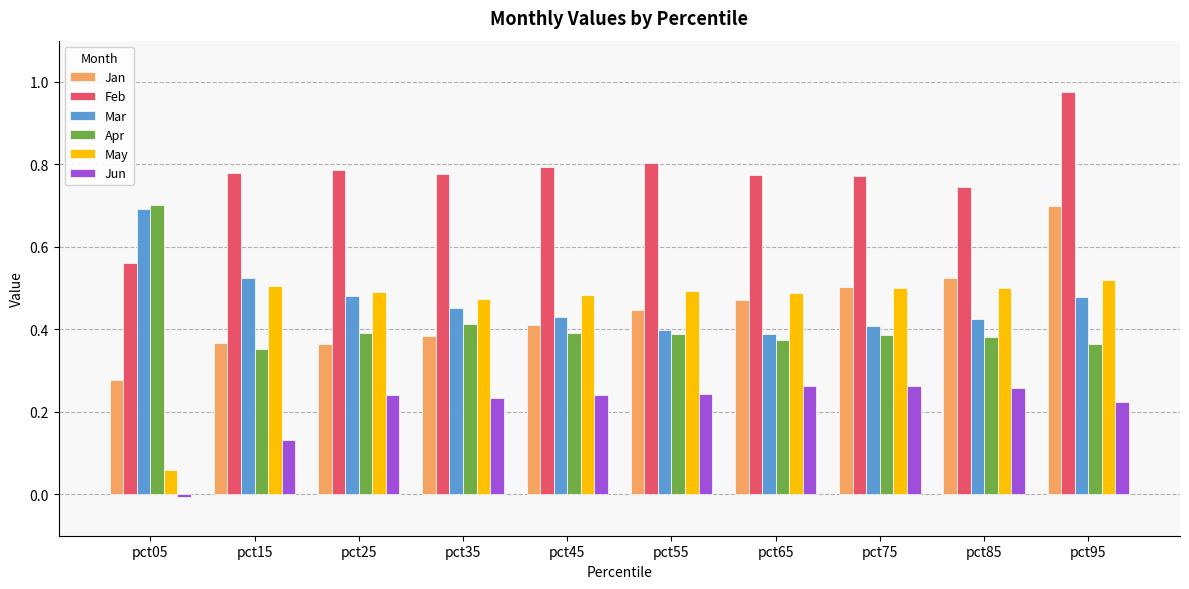

What is the sum of the Feb values at pct55 and pct95?

1.8